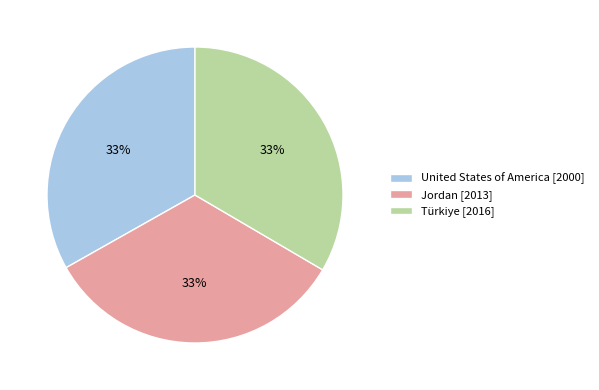

Combined, do United States of America [2000] and Jordan [2013] account for over 50%?

Yes